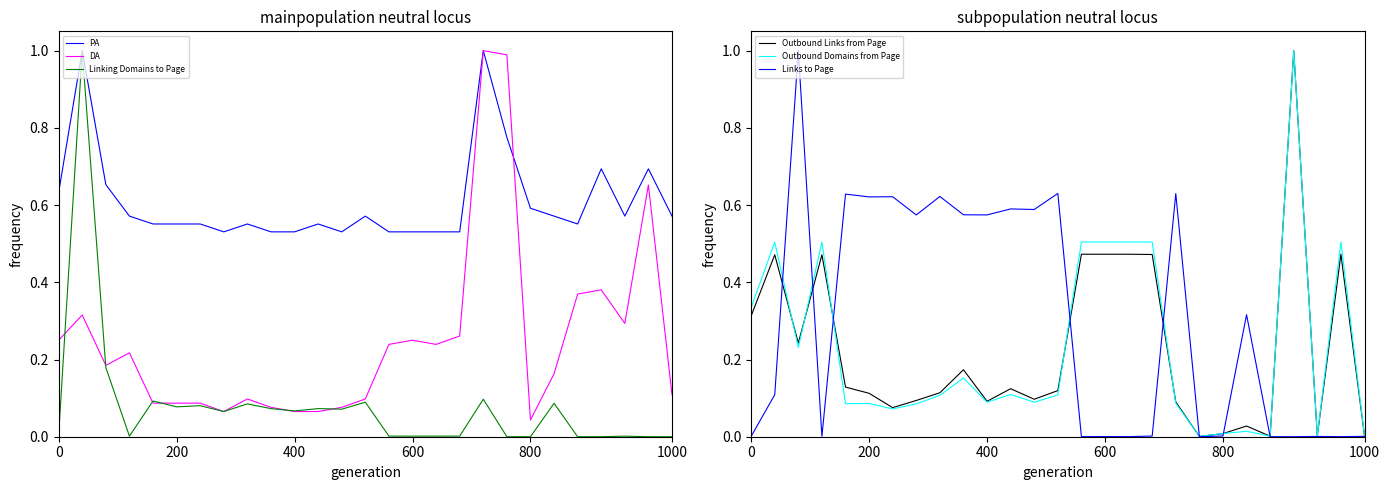

The PA series shows 0.8 at 600. True or false?

False